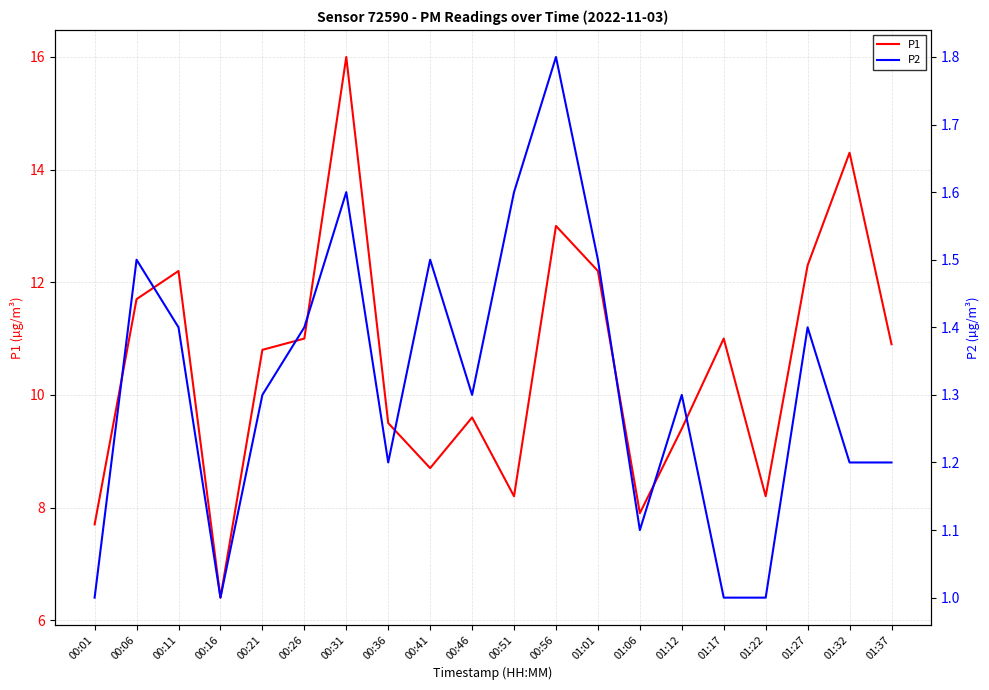

What position from the right is 00:01?

20